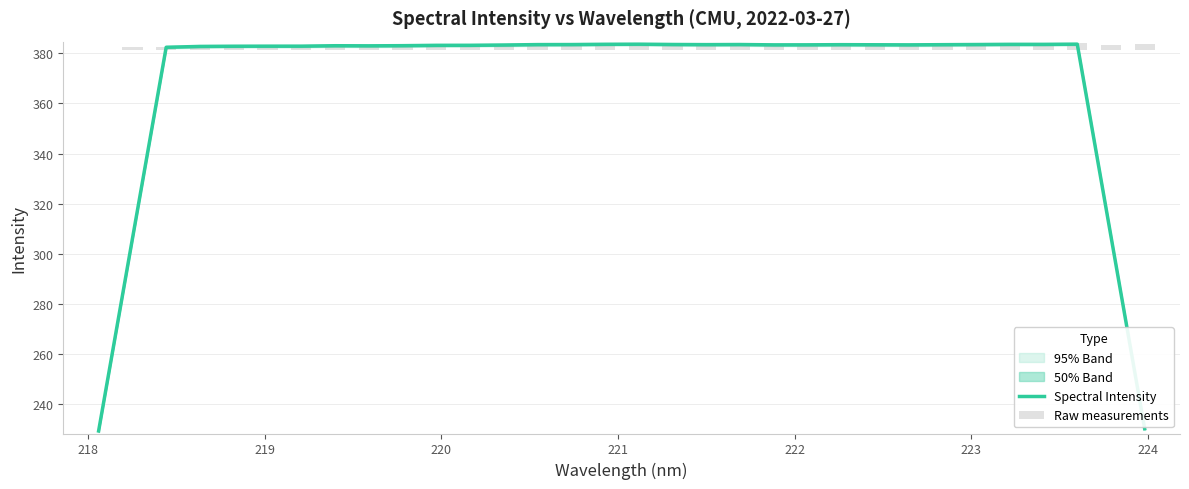

What is the lowest value of the Spectral Intensity series?

229.3